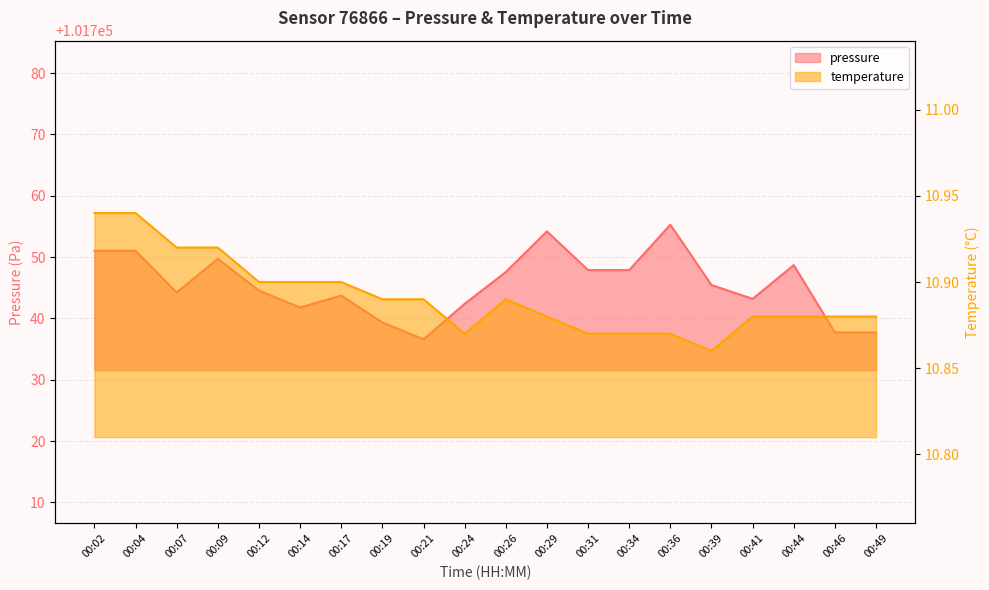

True or false: temperature has more than 1 interior local peaks.

False